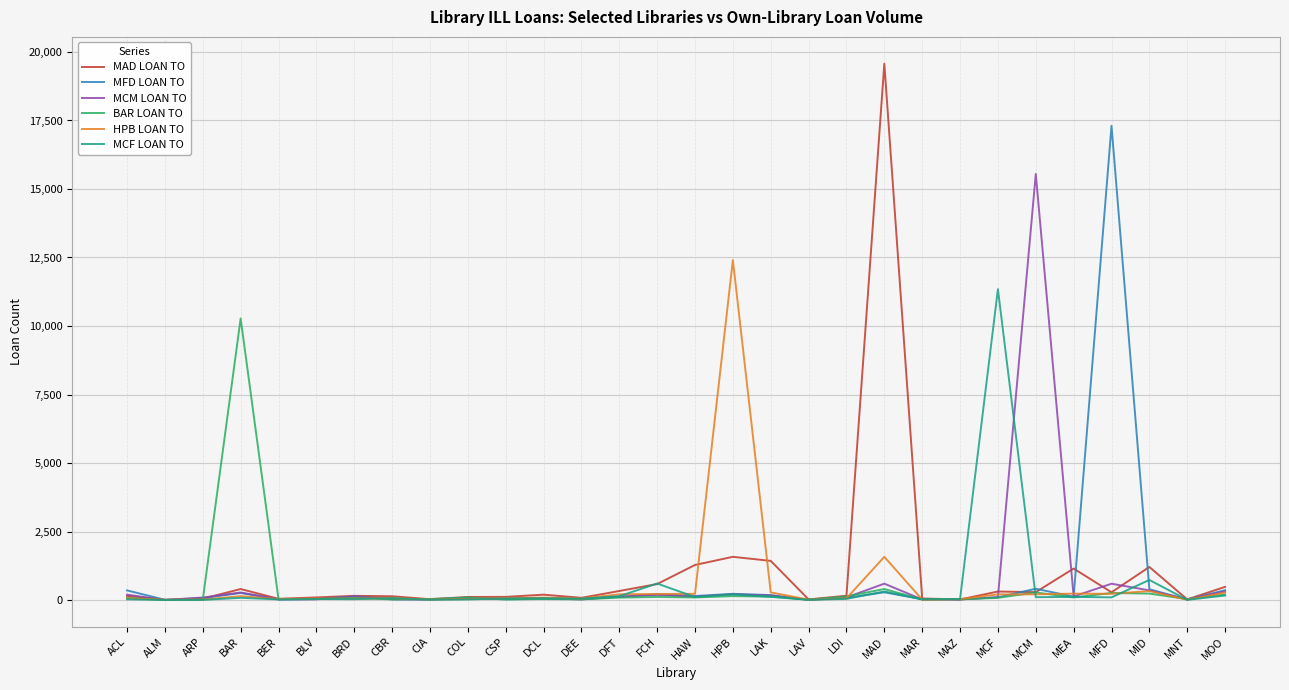

What is the approximate value of BAR LOAN TO at HAW, to the nearest 10?

100